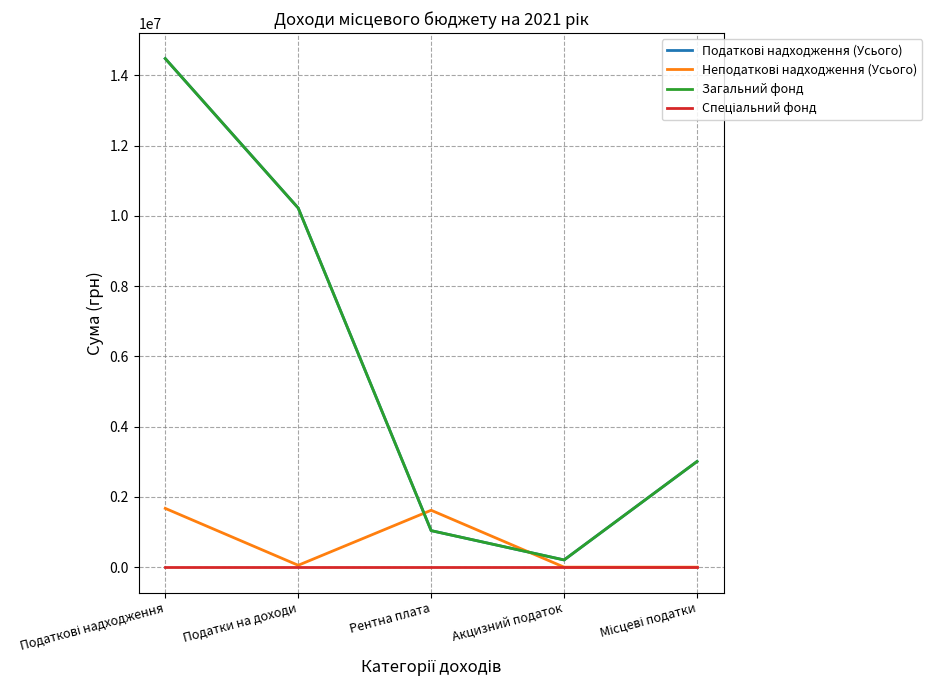

Which series changed the most between Податкові надходження and Рентна плата?

Податкові надходження (Усього)